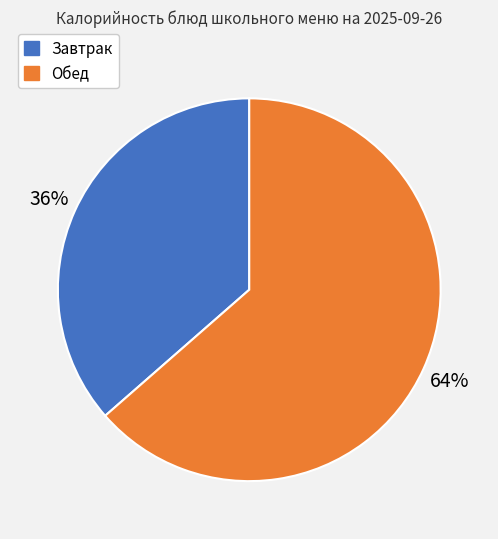

To the nearest percent, what is the average slice percentage?

50%